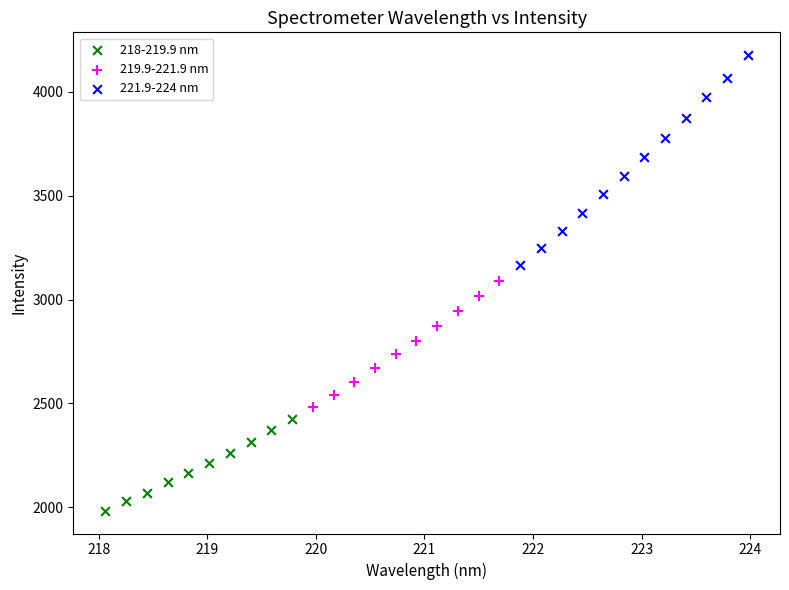

Which series reaches the minimum Y coordinate?

218-219.9 nm